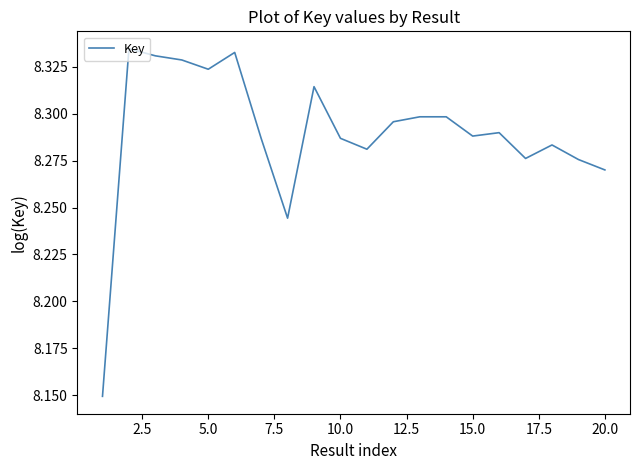

How many points are higher than both their immediate neighbors (excluding endpoints)?

6